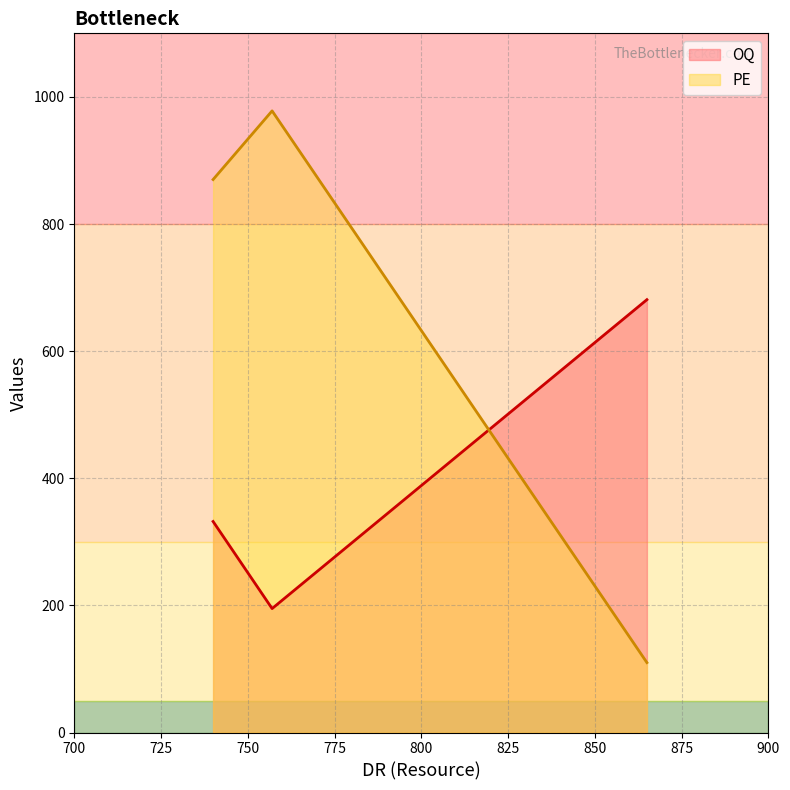

The value of OQ at Soiki (740) is 332. True or false?

True